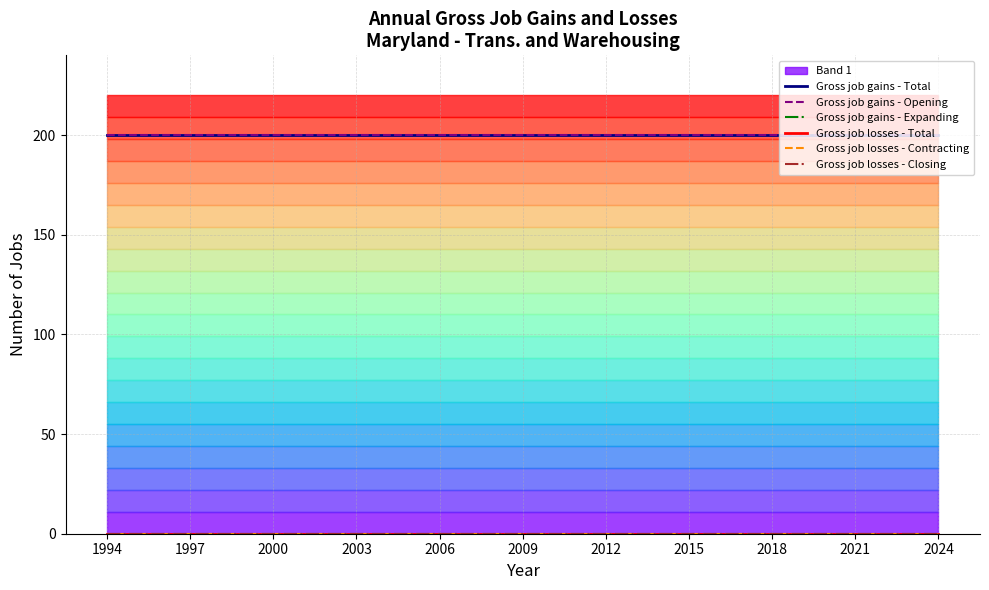

What is the difference between the highest and lowest values at 13?

200